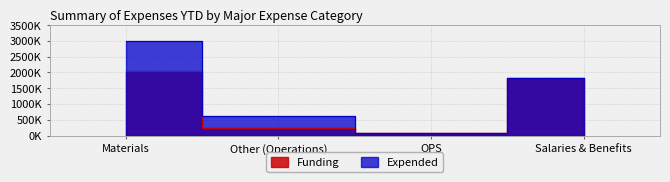

What is the difference between the second highest and minimum values in the Expended series?

1736481